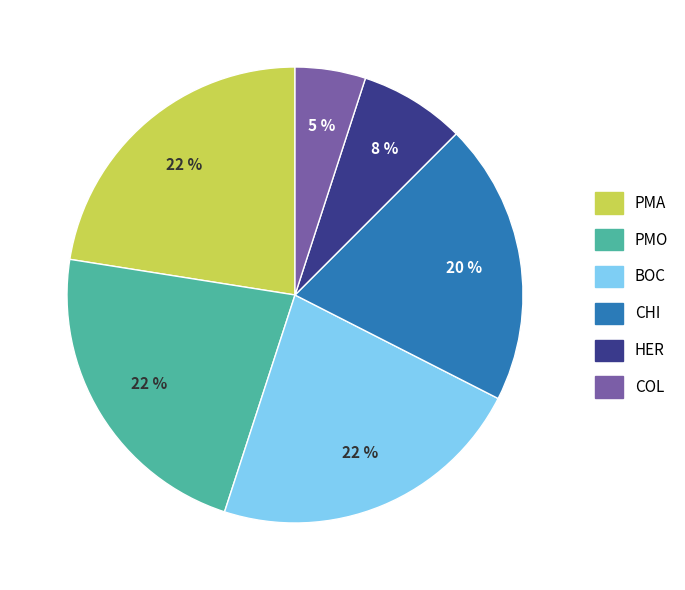

How many segments does this pie chart have?

6